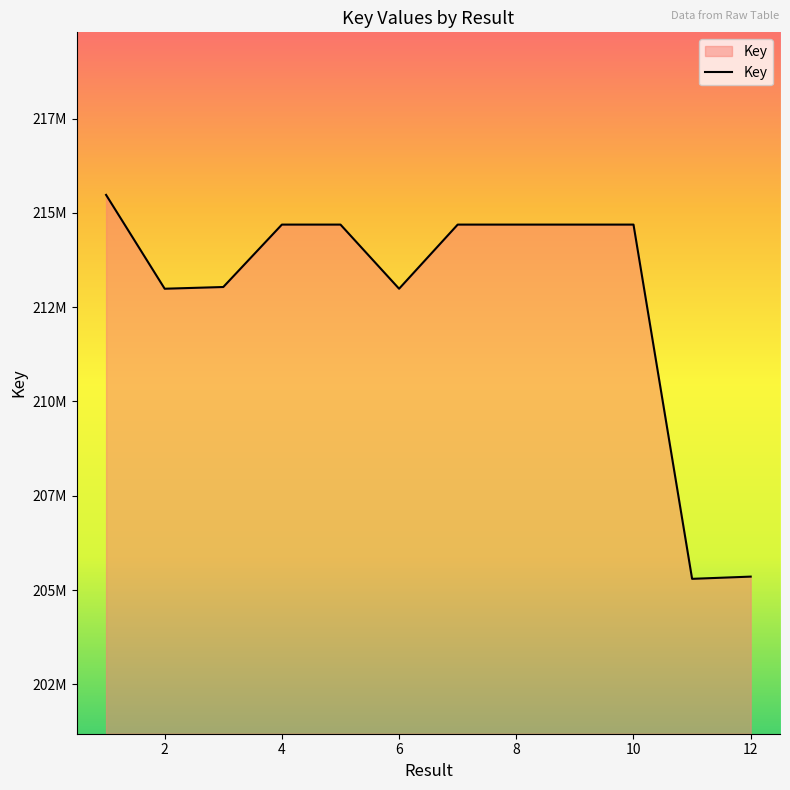

Reading right to left, extract all data points from this chart.

12=205356427	11=205297352	10=214688191	9=214688234	8=214688312	7=214688273	6=212987997	5=214688390	4=214688351	3=213033718	2=212988053	1=215475590